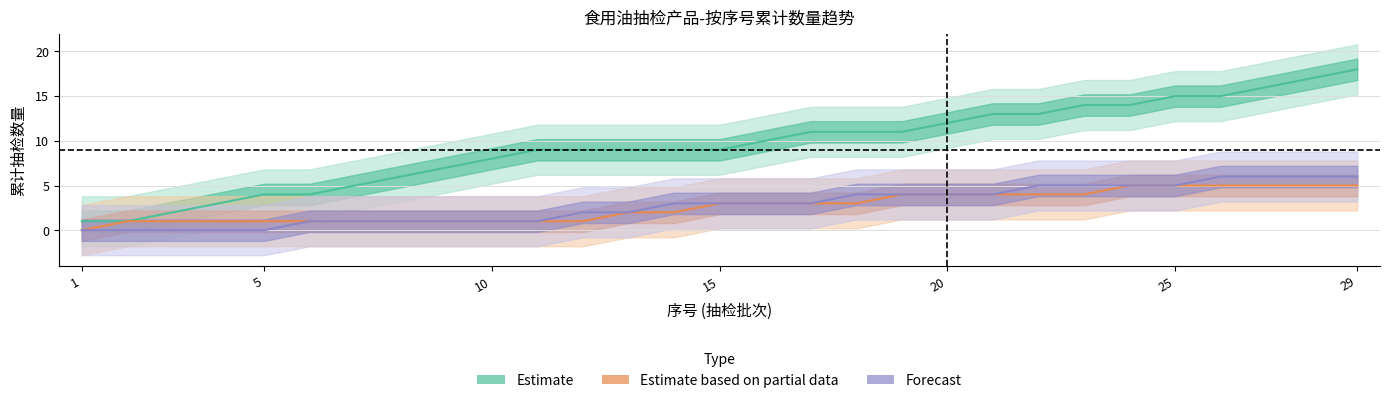

True or false: Estimate_lo and Estimate_mid cross at least once.

False